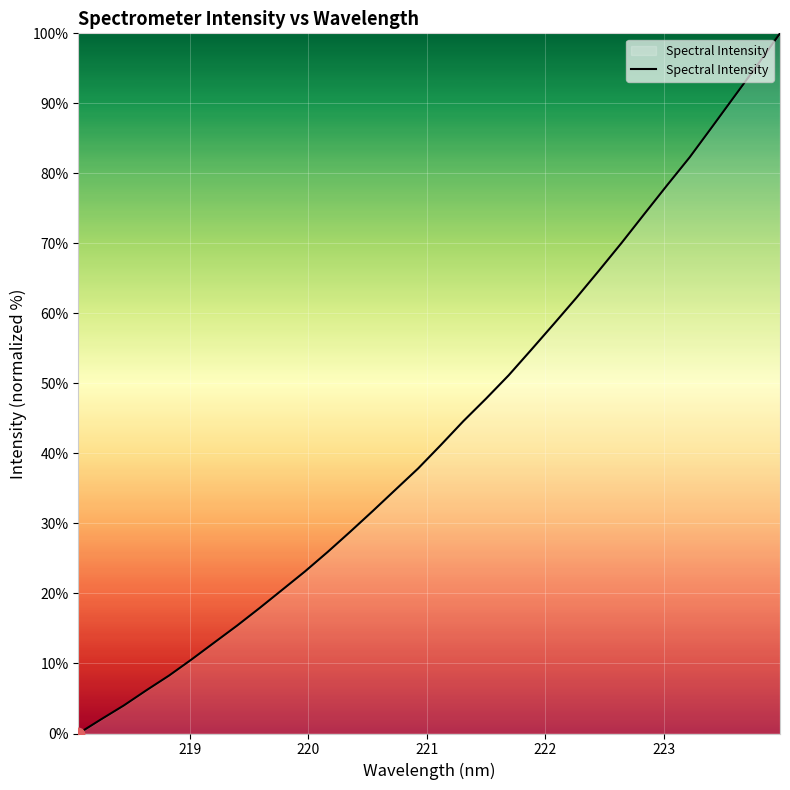

What is the maximum value shown in the chart?

100.0